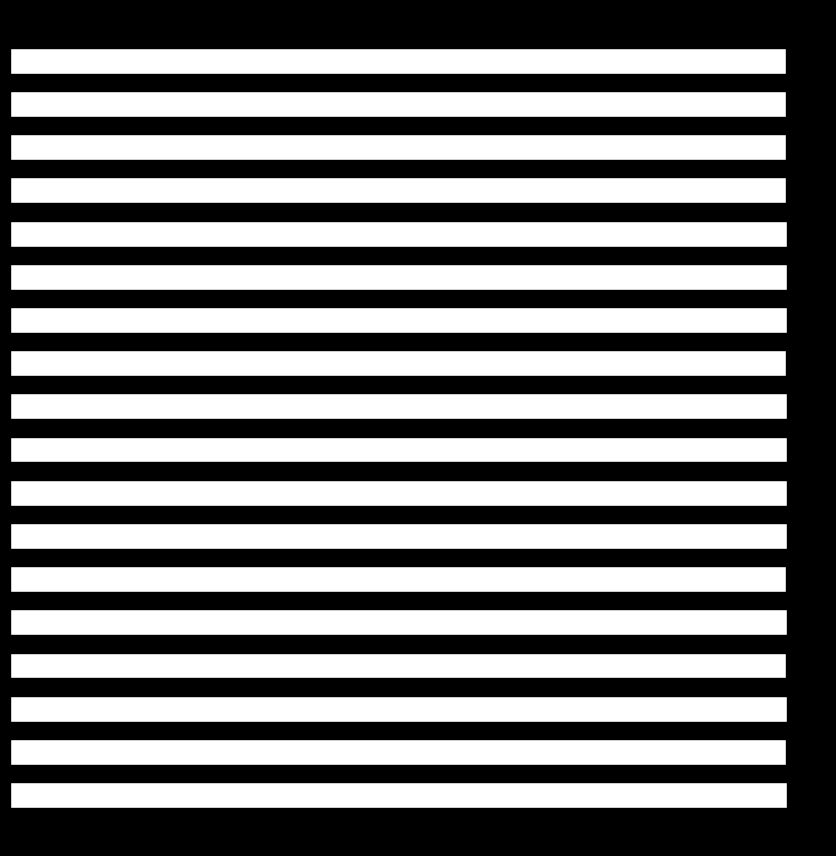

Does the chart contain any negative values?

No